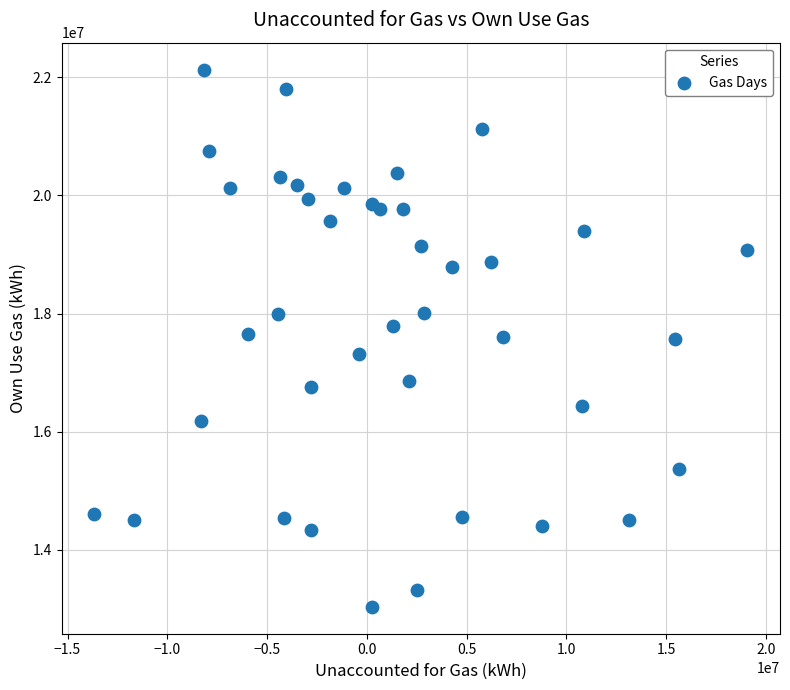

What is the range of X values (max minus min)?

32729938